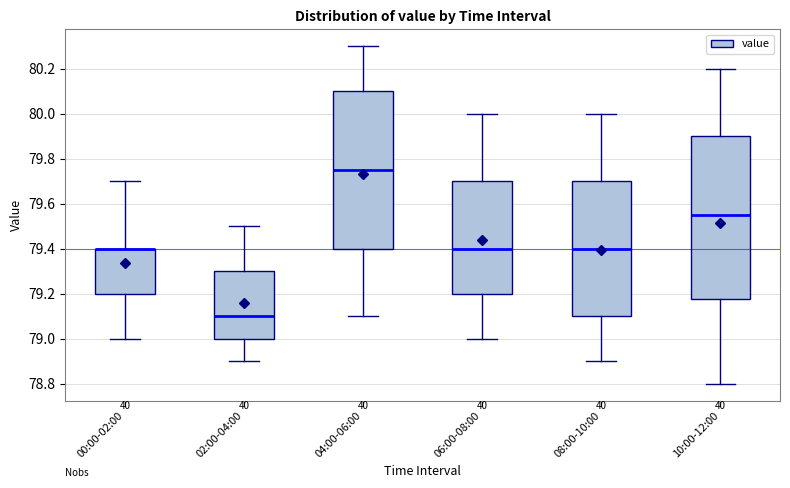

Reading left to right, transcribe this box plot: for each box, give where its median line is, the range the box spans, and where its two whiskers end, as read against the y-axis. The values are not printed on the chart, so give them approximately, as read against the axis.

00:00-02:00: median 79.40 (drawn on the box's upper edge), box 79.20 to 79.40, whiskers 79.00 to 79.70
02:00-04:00: median 79.10, box 79.00 to 79.30, whiskers 78.90 to 79.50
04:00-06:00: median 79.76, box 79.40 to 80.10, whiskers 79.10 to 80.30
06:00-08:00: median 79.40, box 79.20 to 79.70, whiskers 79.00 to 80.00
08:00-10:00: median 79.40, box 79.10 to 79.70, whiskers 78.90 to 80.00
10:00-12:00: median 79.56, box 79.18 to 79.90, whiskers 78.80 to 80.20